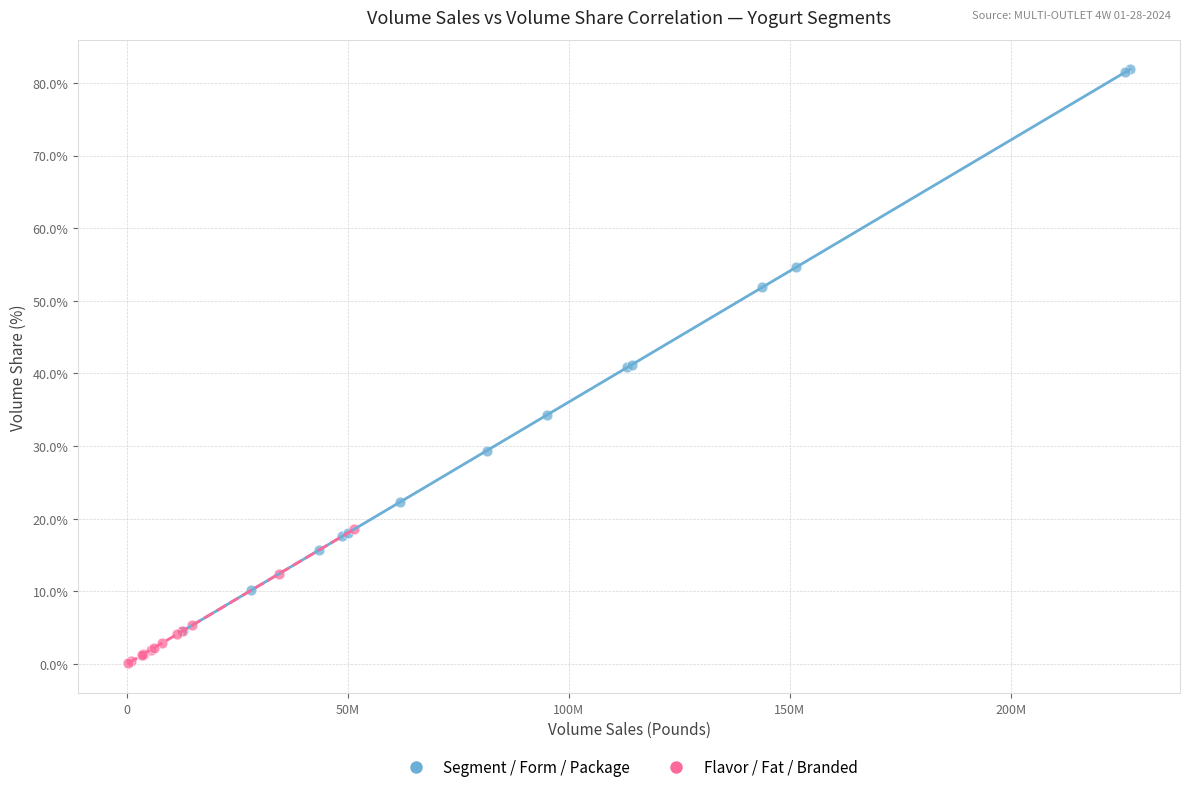

Which series contains the highest Y value?

Segment / Form / Package